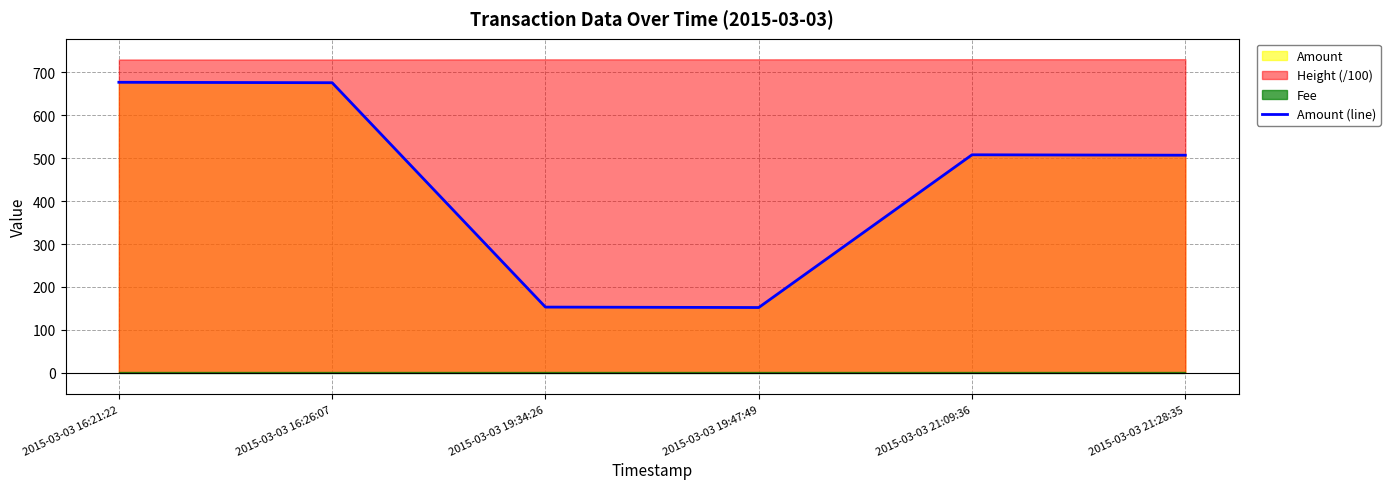

What value does the data have at 2015-03-03 21:28:35, to the nearest 10?

510